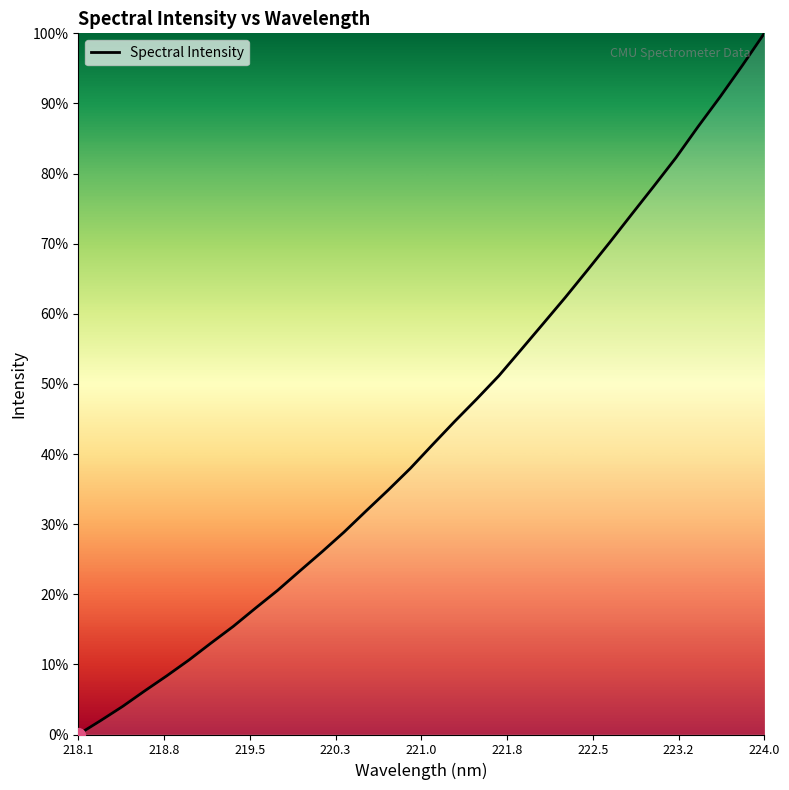

What is the sum of all values?

1386.1